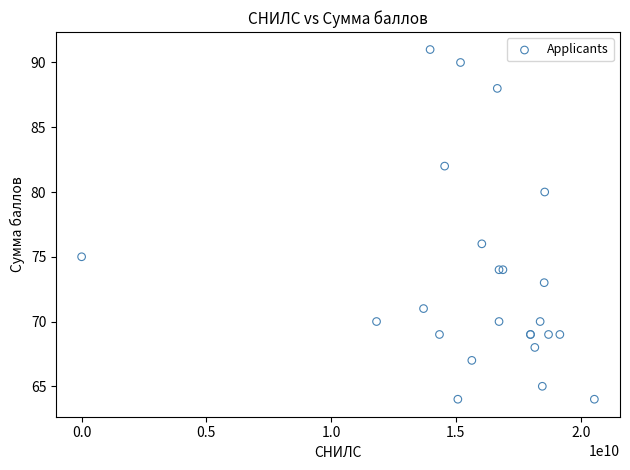

What Y value in the scatter plot is closest to 77?

76